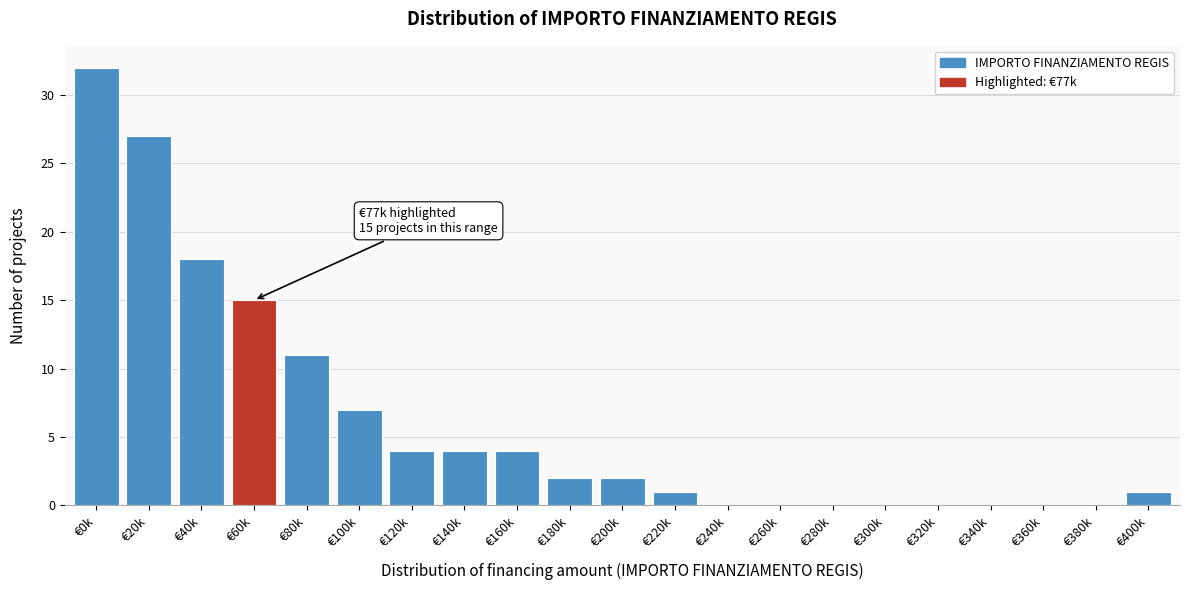

Reading left to right, transcribe all the data shown in this chart.

€0k=32	€20k=27	€40k=18	€60k=15	€80k=11	€100k=7	€120k=4	€140k=4	€160k=4	€180k=2	€200k=2	€220k=1	€240k=0	€260k=0	€280k=0	€300k=0	€320k=0	€340k=0	€360k=0	€380k=0	€400k=1